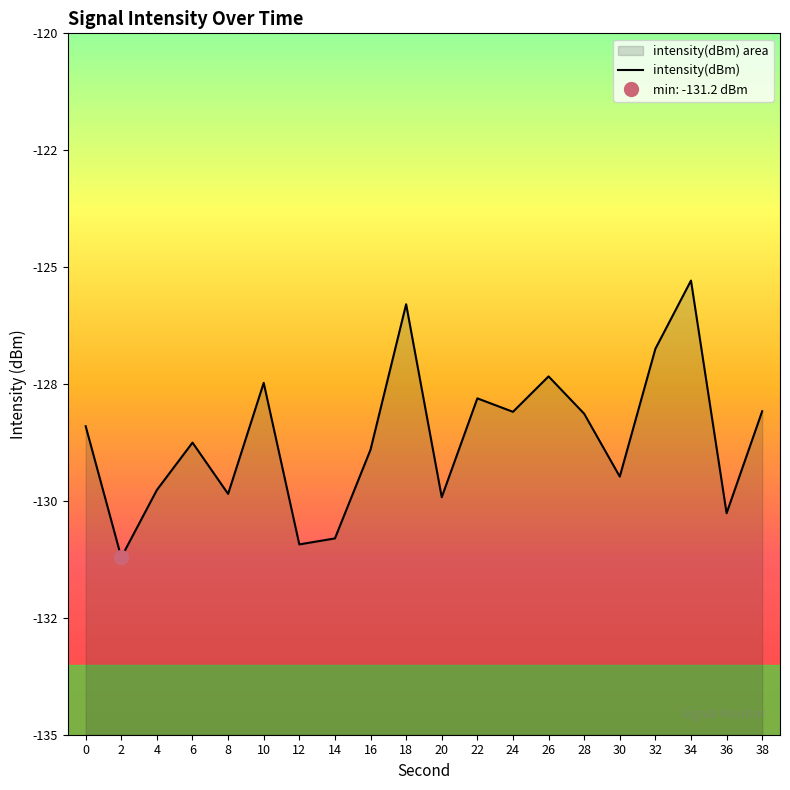

How many points are higher than both their immediate neighbors (excluding endpoints)?

6